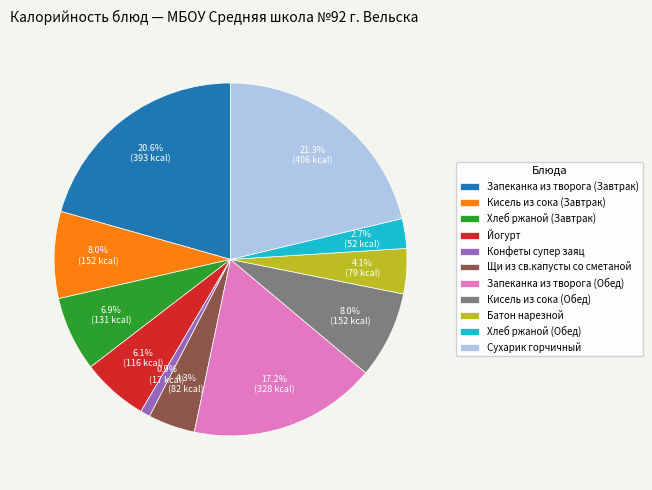

Do Хлеб ржаной (Завтрак) and Хлеб ржаной (Обед) together represent more than half of the pie?

No